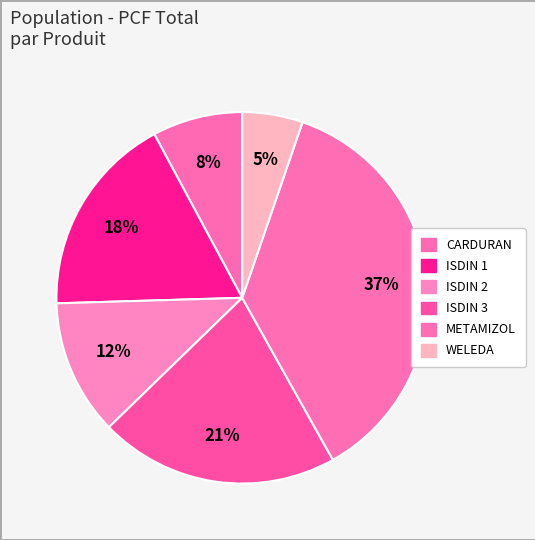

What portion of the pie excludes ISDIN 3?

79.1%